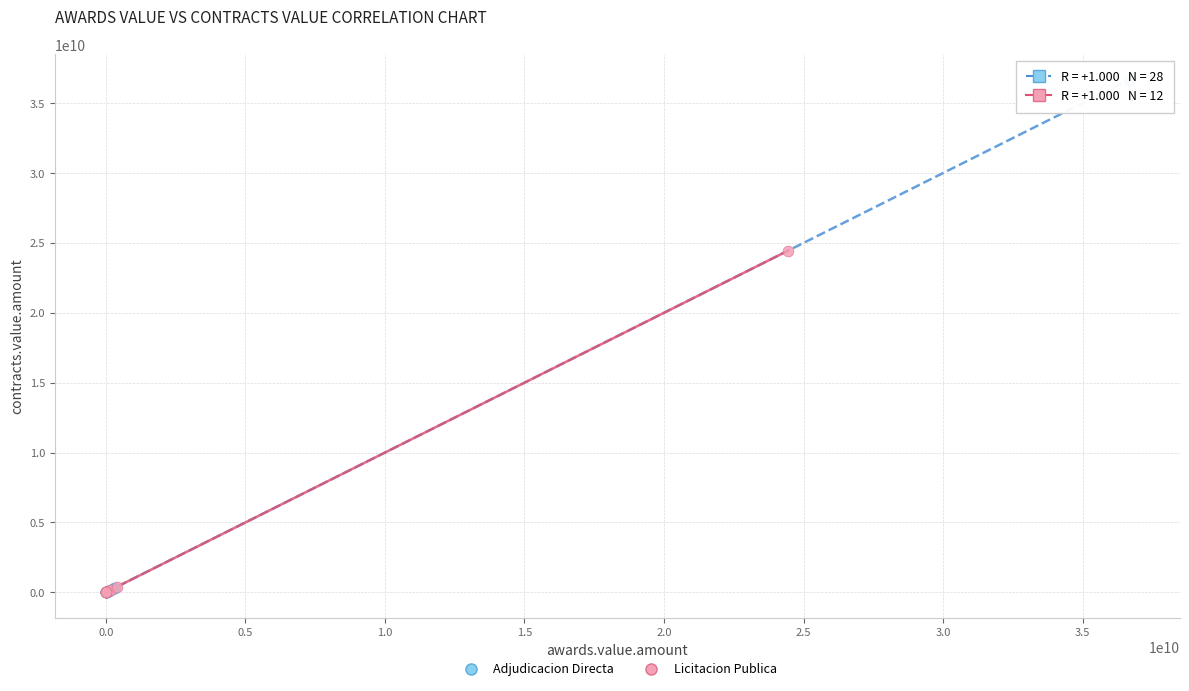

Which series has the widest spread of Y values?

Adjudicacion Directa